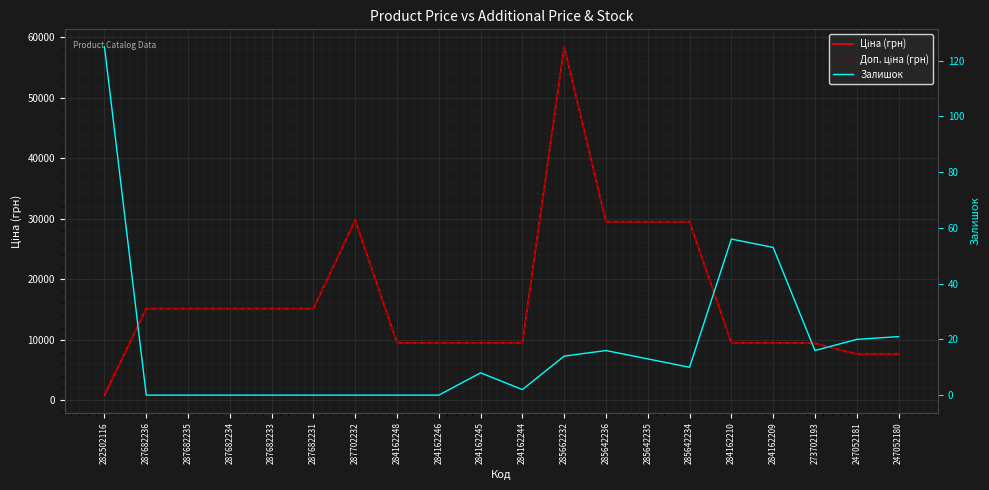

True or false: Доп. ціна (грн) and Ціна (грн) cross at least once.

False